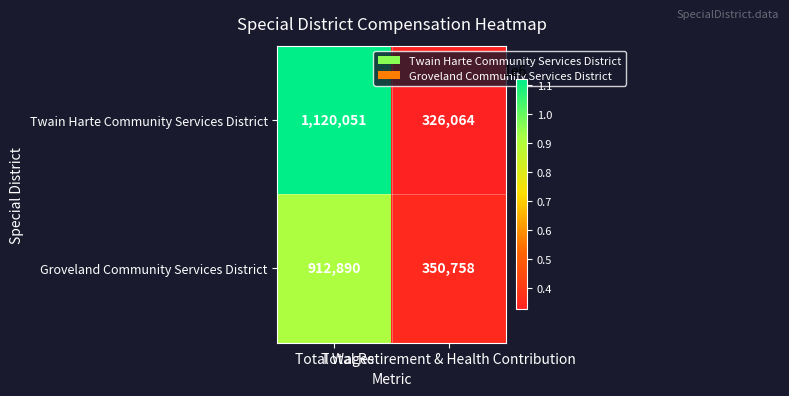

List the series in order of their peak value, highest first.

Twain Harte Community Services District, Groveland Community Services District